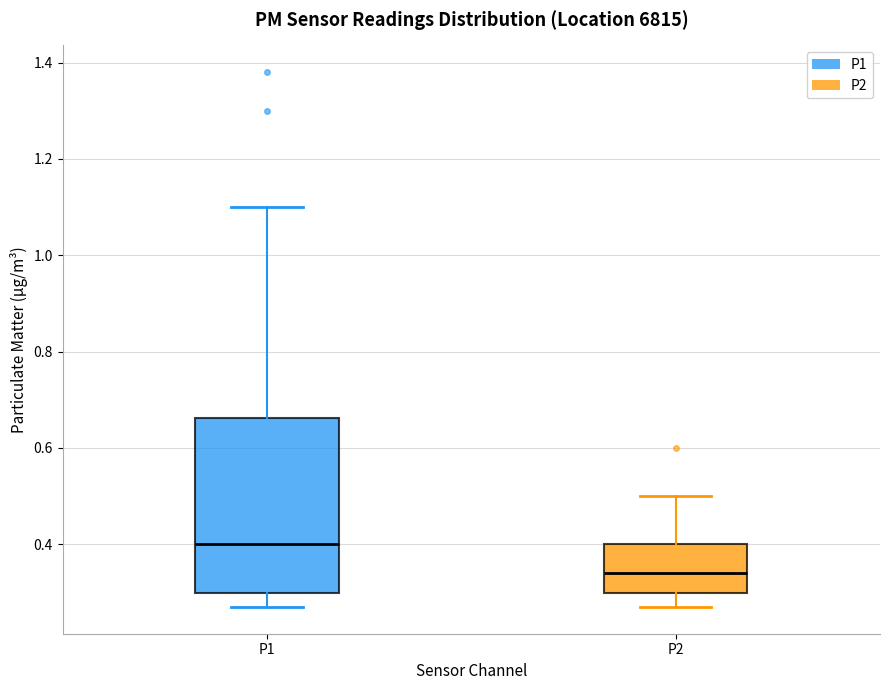

Reading left to right, read every box against the y-axis: the position of its median line, the range the box covers, and the ends of its whiskers. The values are not printed on the chart, so give them approximately, as read against the axis.

P1: median 0.40, box 0.30 to 0.66, whiskers 0.28 to 1.10
P2: median 0.34, box 0.30 to 0.40, whiskers 0.28 to 0.50